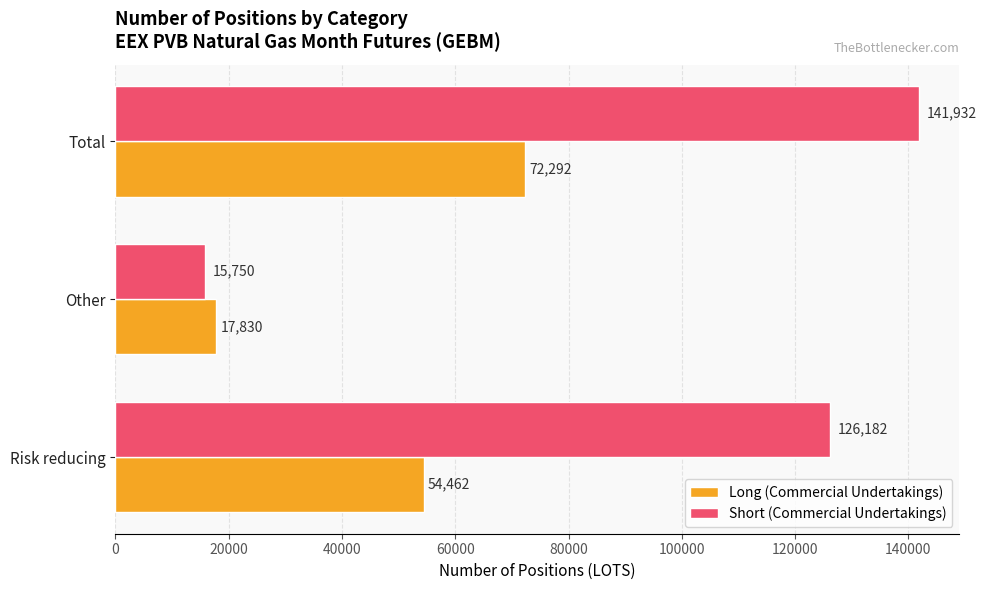

At which label does Long (Commercial Undertakings) reach its minimum?

Other